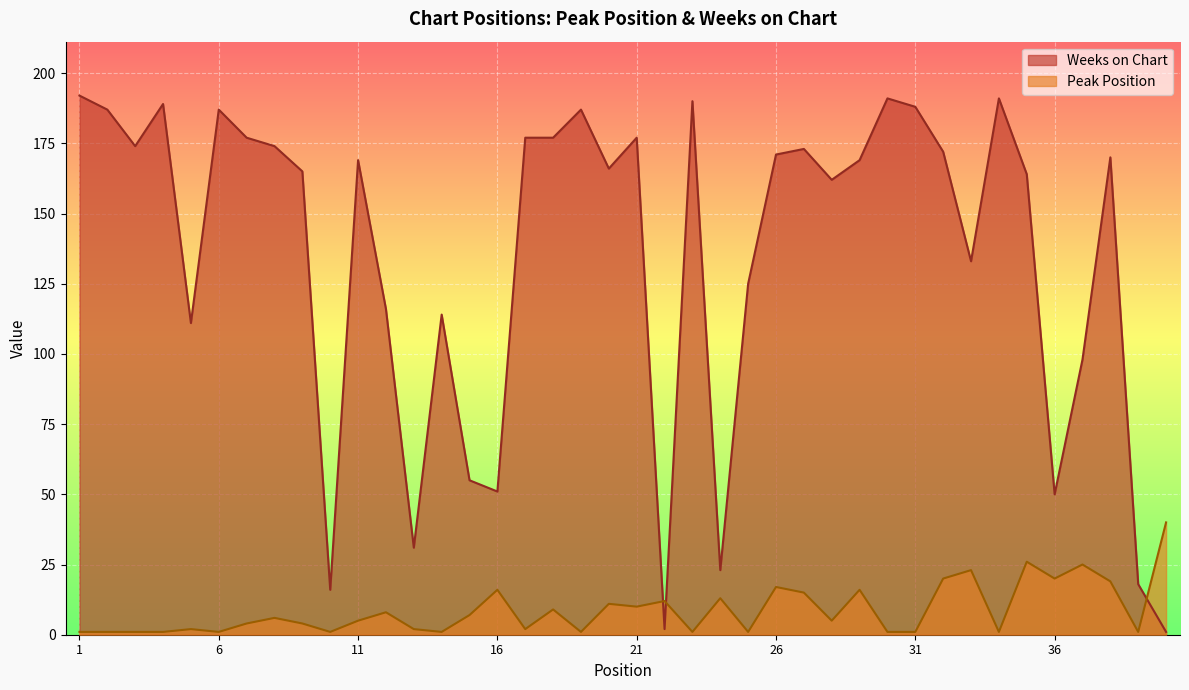

At which category is the sum across all series the highest?

1